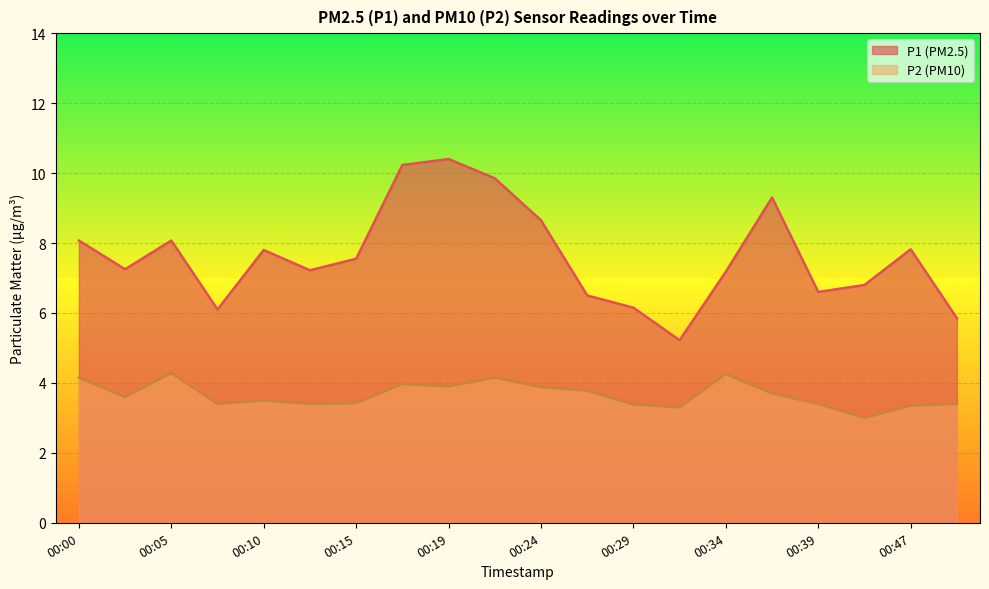

True or false: P1 has more than 0 interior local peaks.

True